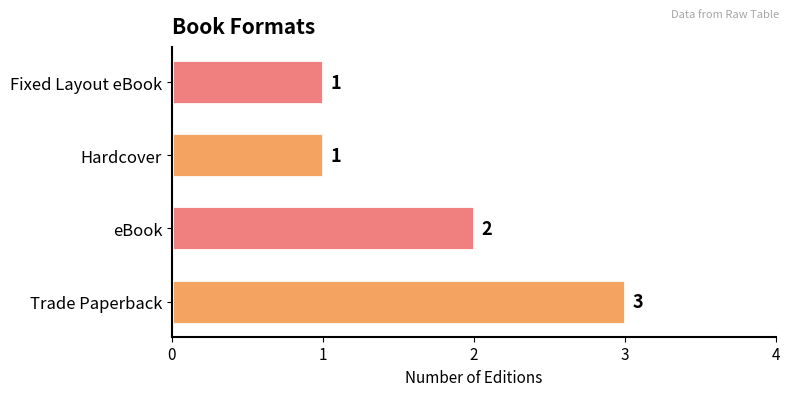

How many data points does each series have?

4